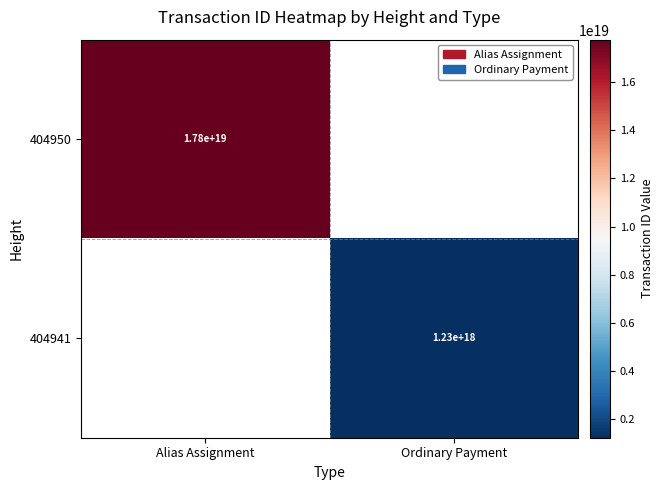

What is the approximate value of 404941 at Ordinary Payment?

1228341949376280320.0